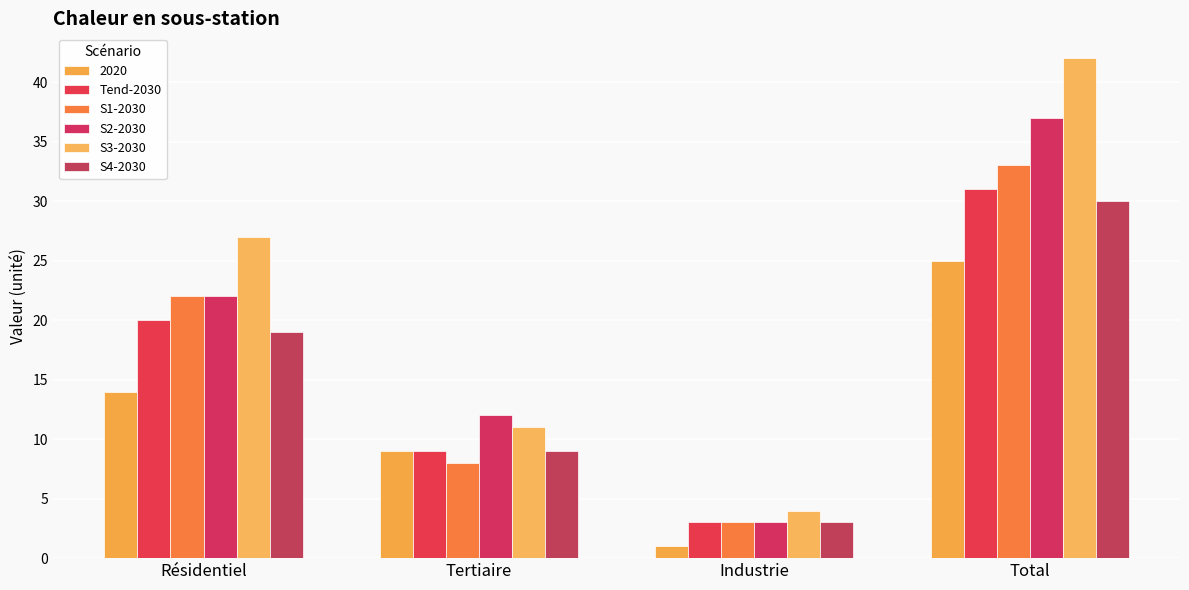

At which label is S4-2030 closest to 16?

Résidentiel